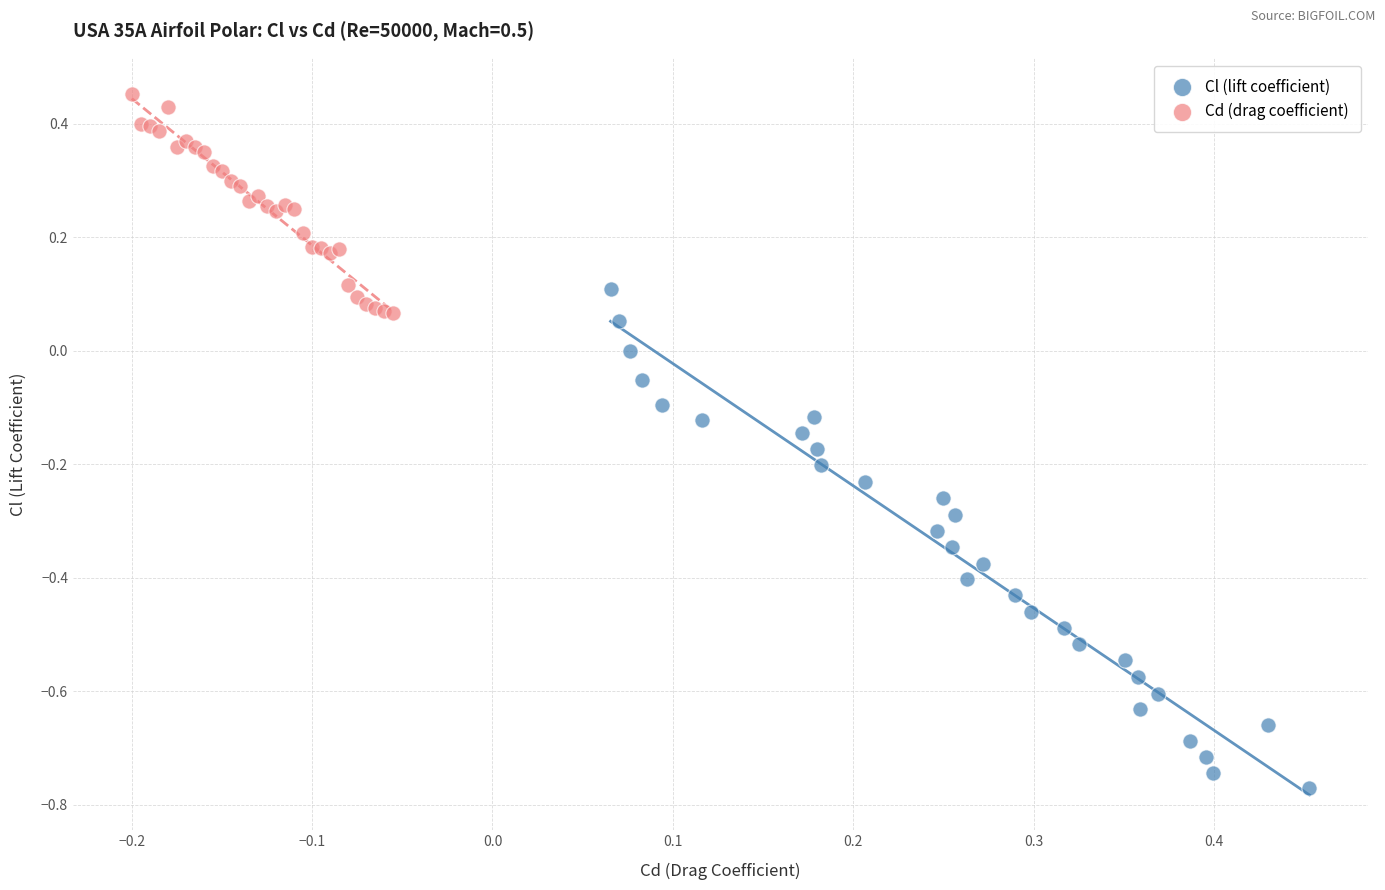

Which series reaches the maximum Y coordinate?

Cd (drag coefficient)